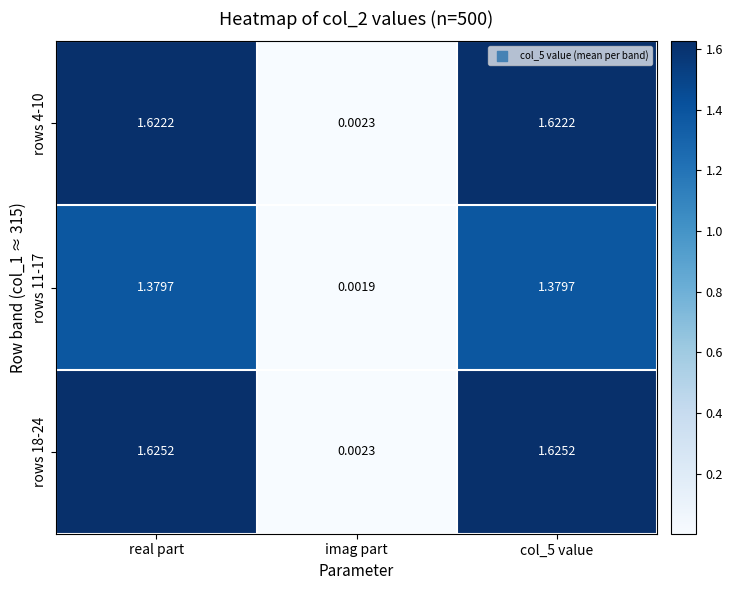

At which label does rows 11-17 reach its minimum?

imag part